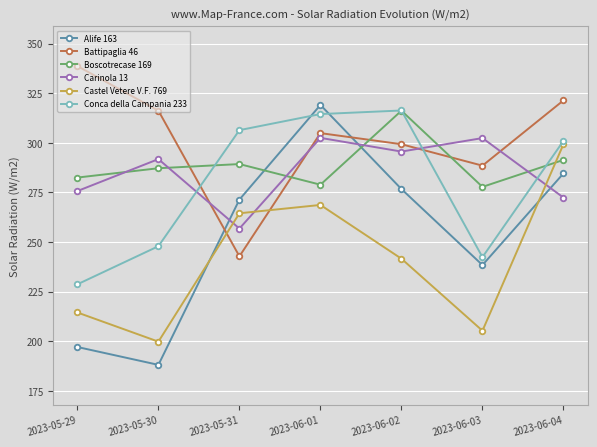

The Carinola 13 series shows 256.8 at 2023-05-31. True or false?

True